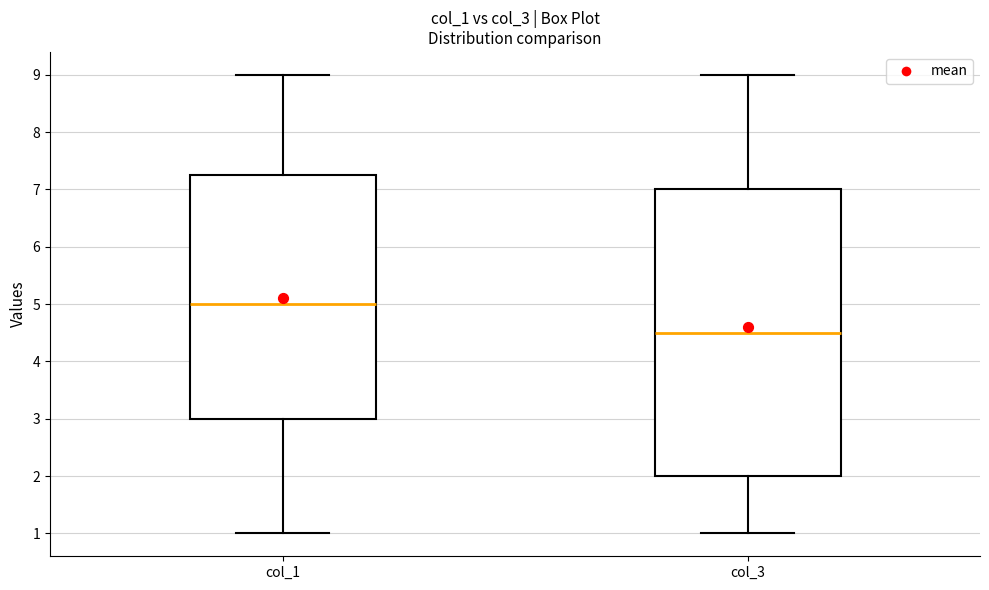

Reading left to right, read every box against the y-axis: the position of its median line, the range the box covers, and the ends of its whiskers. The values are not printed on the chart, so give them approximately, as read against the axis.

col_1: median 5.0, box 3.0 to 7.3, whiskers 1.0 to 9.0
col_3: median 4.5, box 2.0 to 7.0, whiskers 1.0 to 9.0